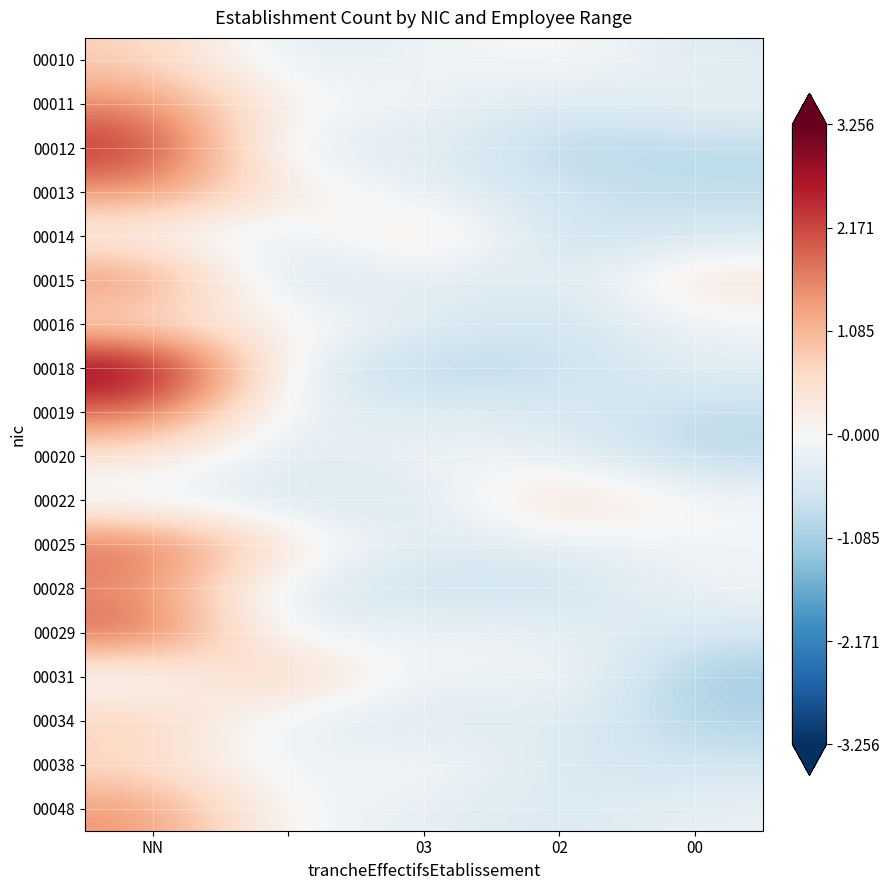

How many categories are shown in the chart?

5